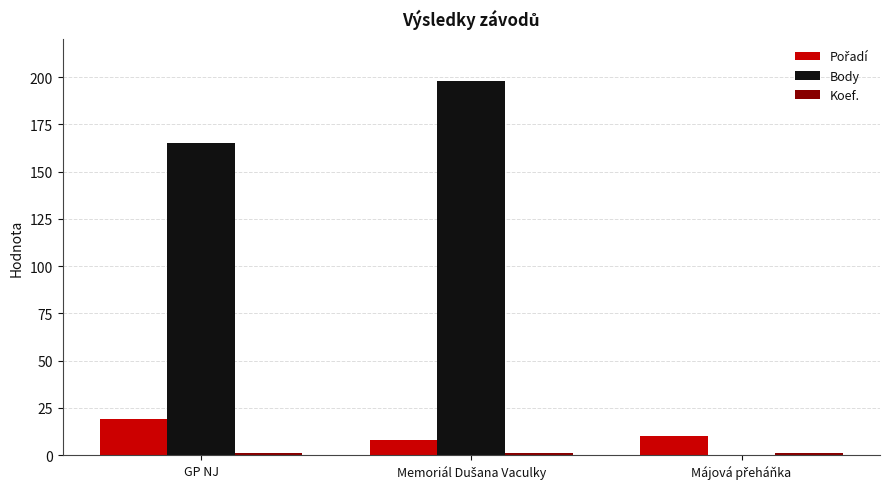

The Body series shows 230 at GP NJ. True or false?

False